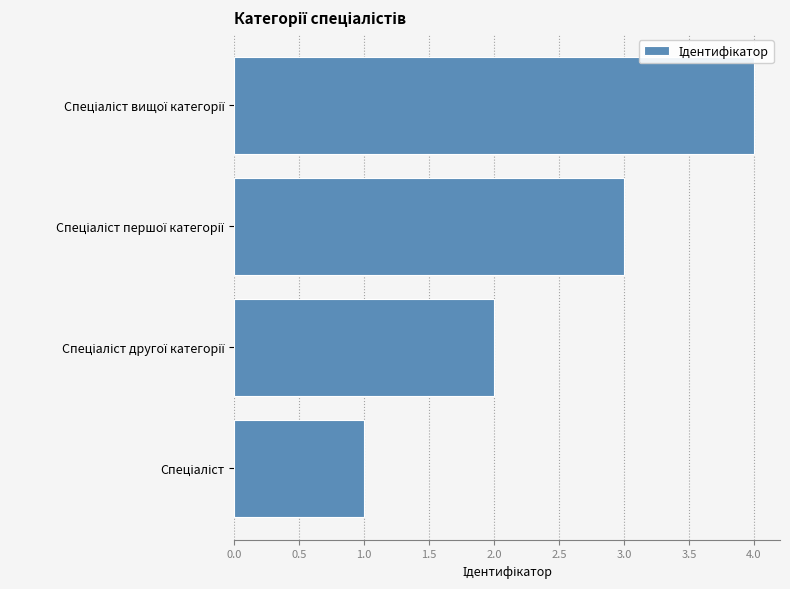

How many bars are there in total?

4